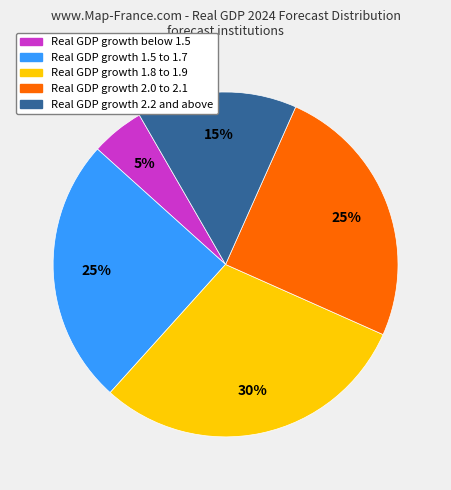

Does any single category account for the majority?

No